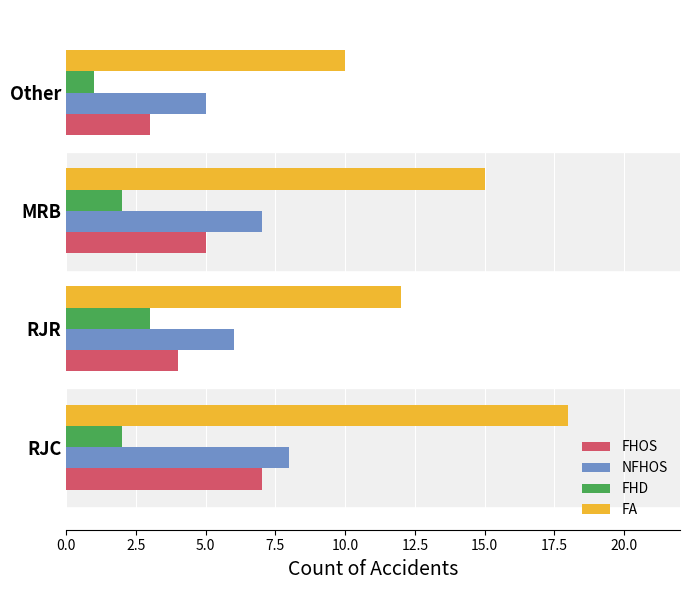

At MRB, list the series in order from smallest to largest.

FHD, FHOS, NFHOS, FA